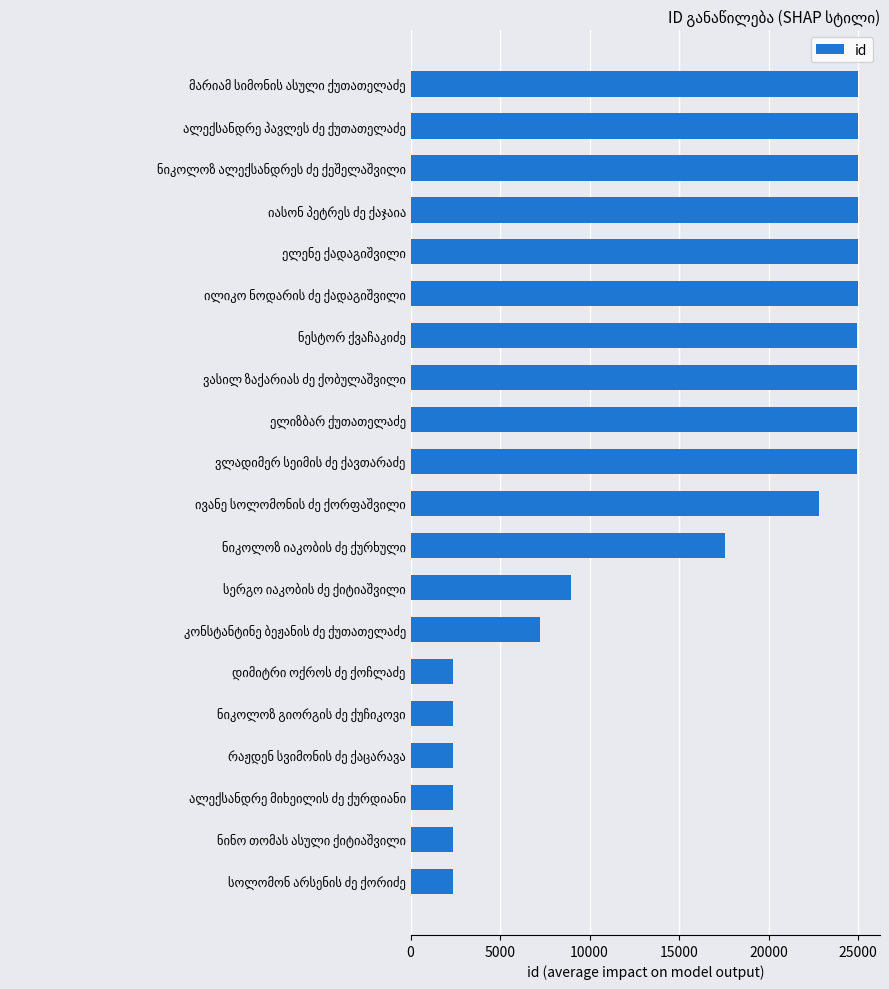

What is the difference between the maximum and minimum values?

22604